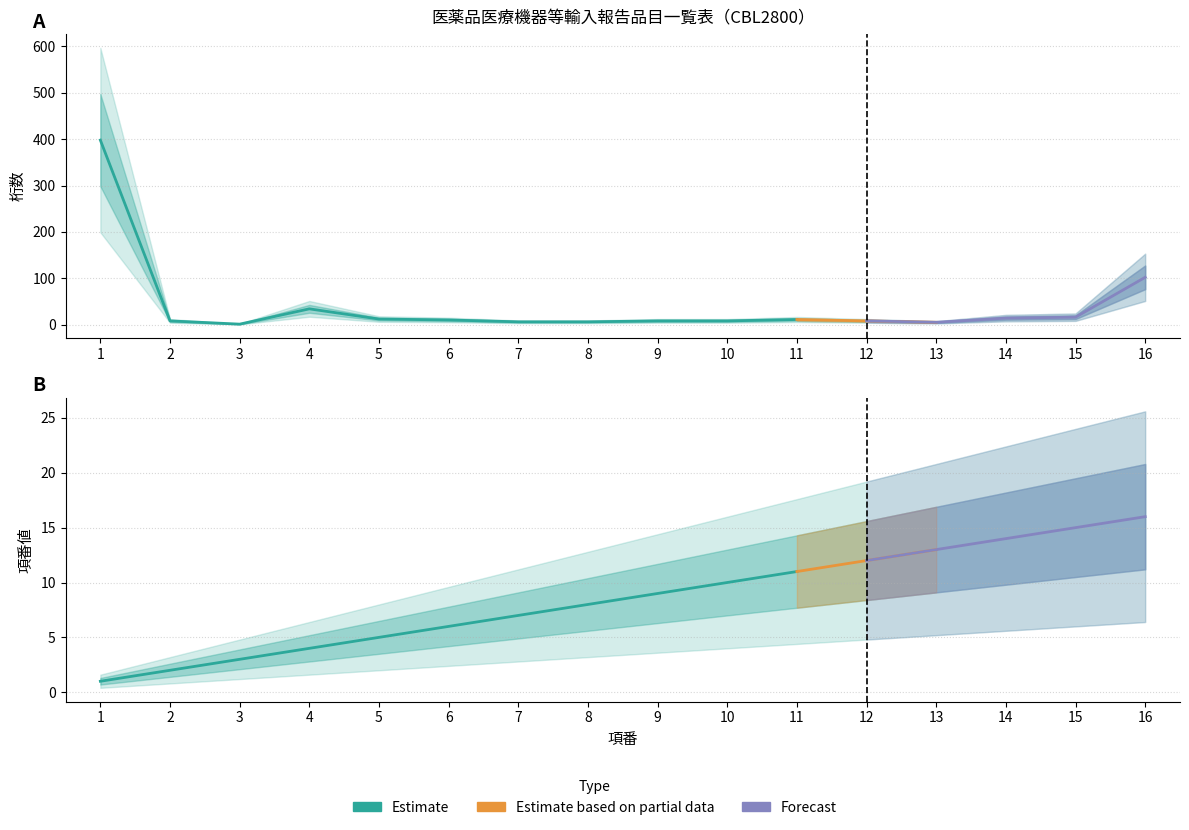

Reading left to right, list all the values displayed in this chart.

桁: 398	8	1	34	12	10	6	6	8	8	11	8	5	14	16	102
項番: 1	2	3	4	5	6	7	8	9	10	11	12	13	14	15	16